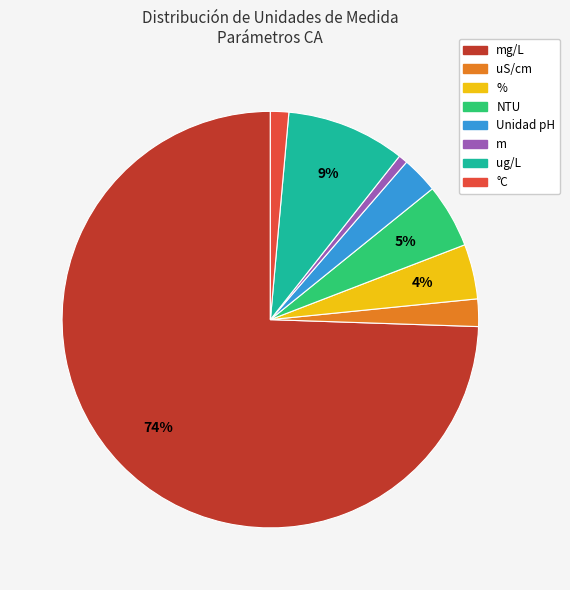

Is there any slice that represents more than half of the pie?

Yes